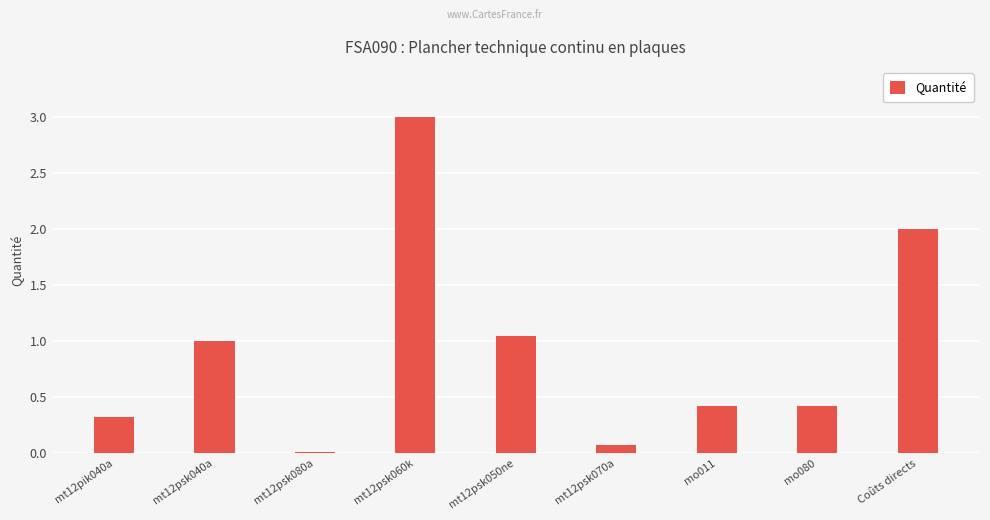

What is the sum of all values?

8.3